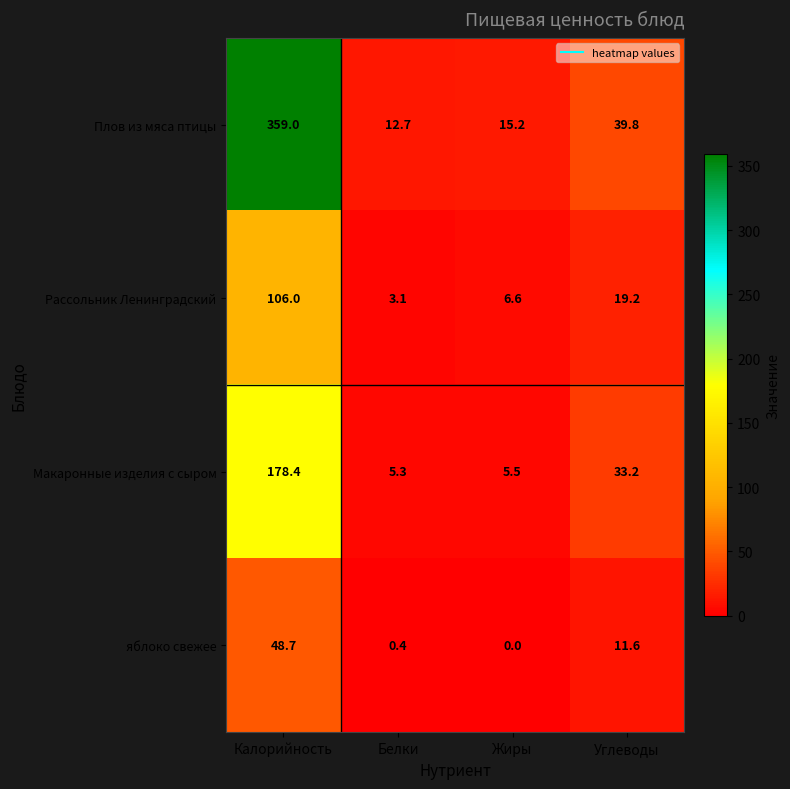

Which series changed the most between Калорийность and Жиры?

Плов из мяса птицы